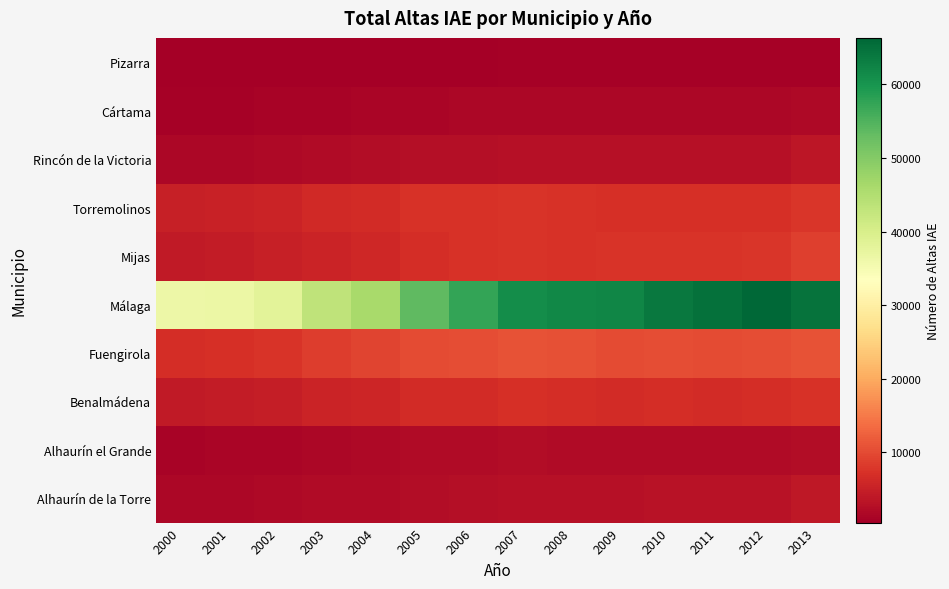

Between 2008 and 2006, which is larger?

2008